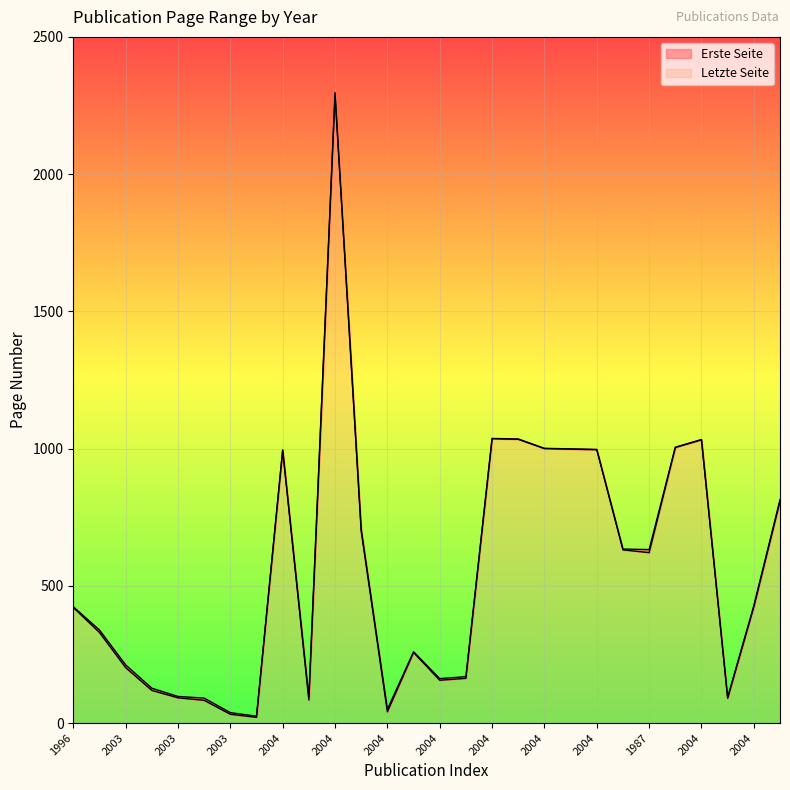

What is the label of the 25th point from the left?

2004